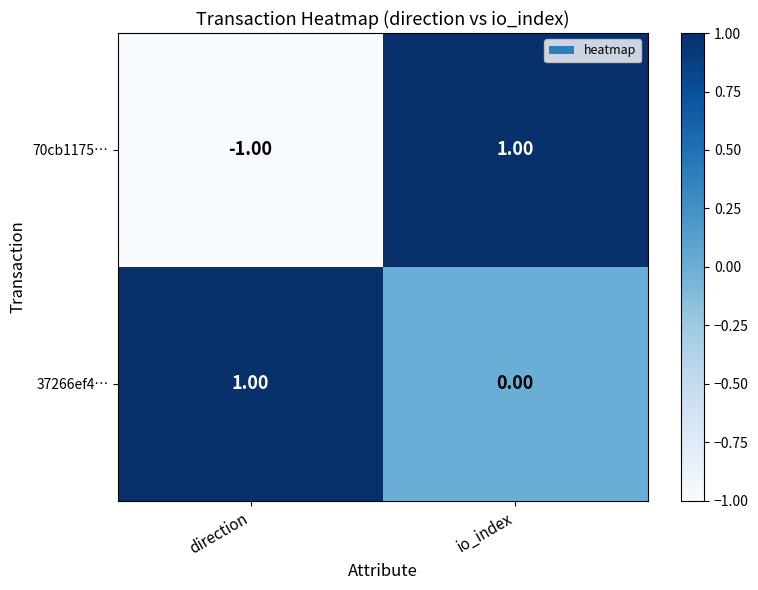

List the series in order of their overall mean, highest first.

37266ef4…, 70cb1175…